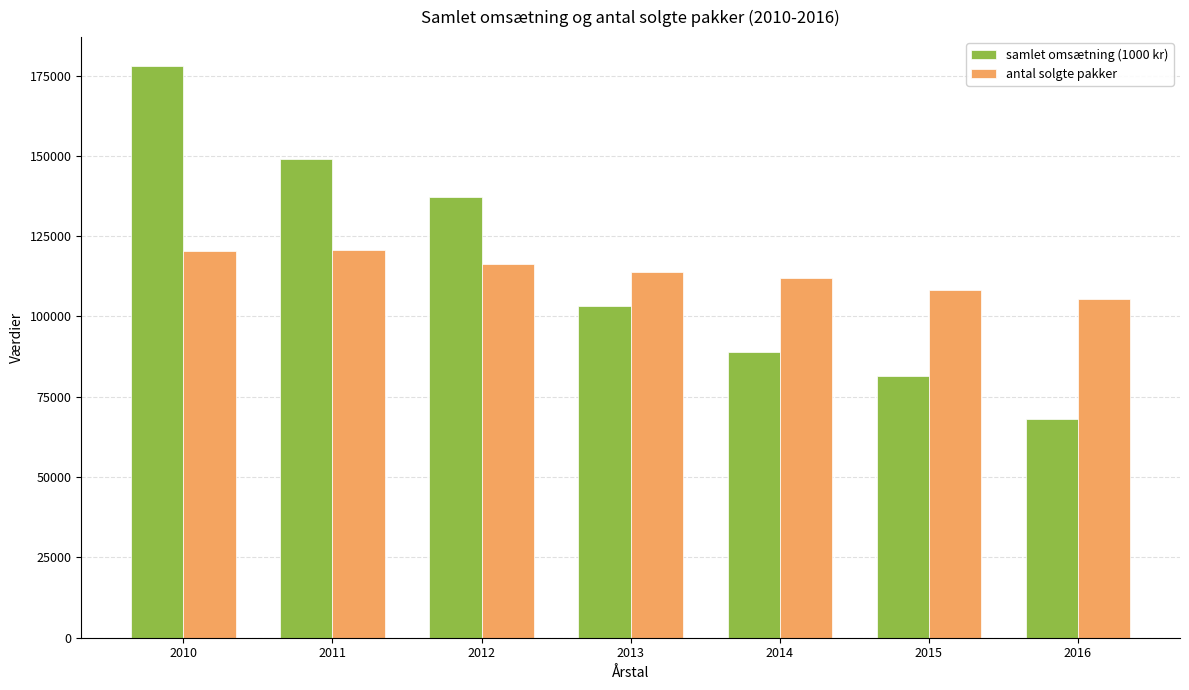

Is it true that antal solgte pakker equals 59499 at 2011?

False